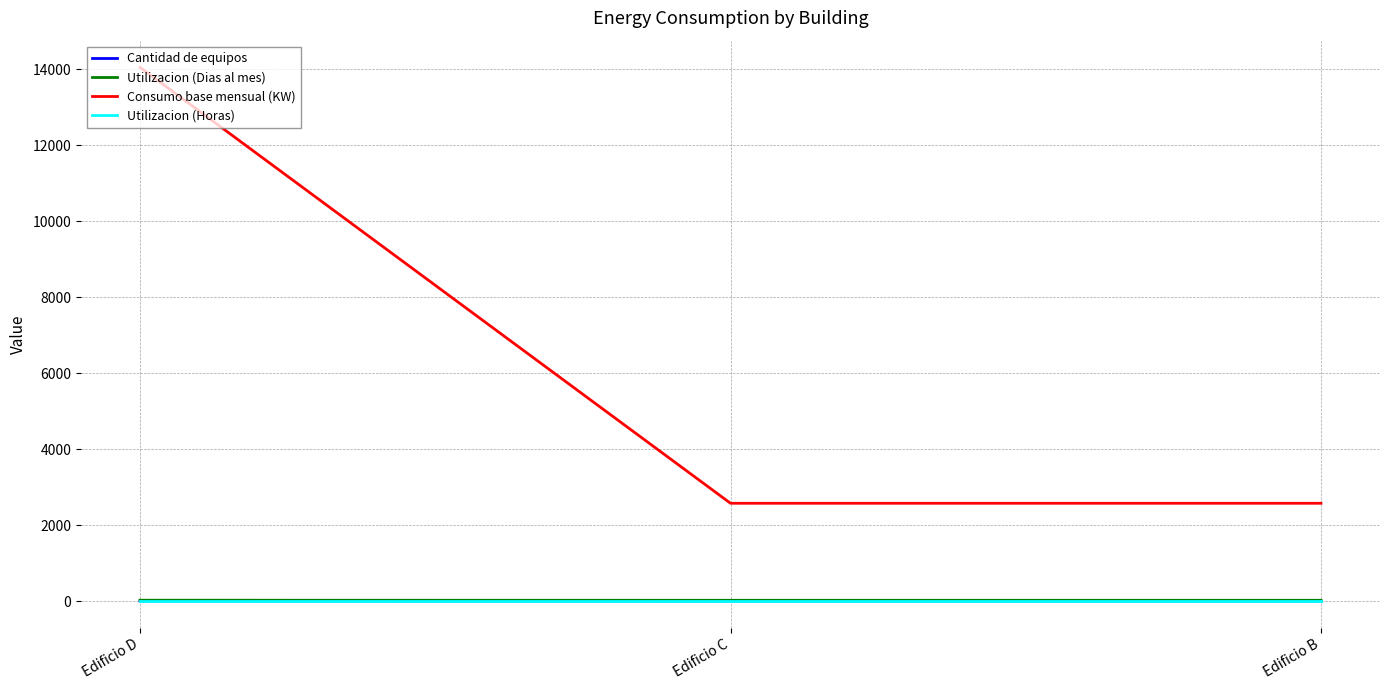

True or false: Consumo base mensual (KW) has a value of 756.1 at Edificio B.

False